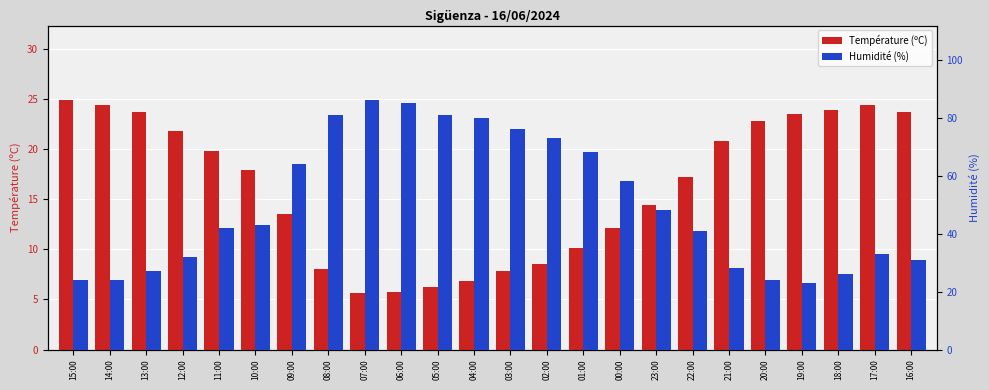

What is the label of the 7th bar from the left?

09:00